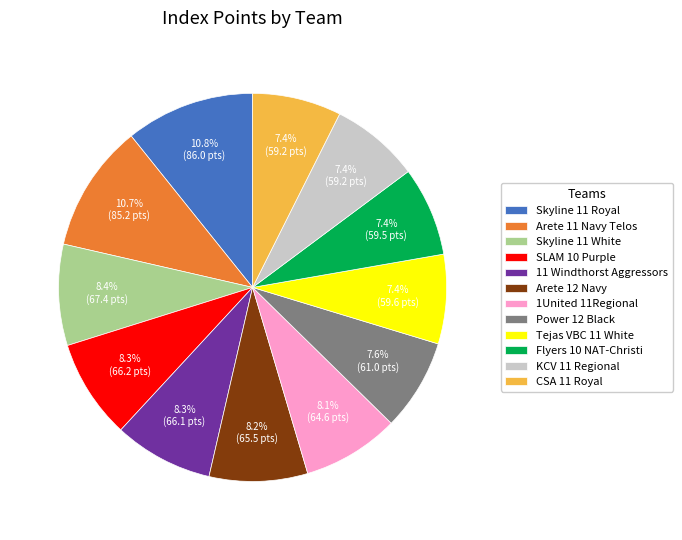

How many slices are in this pie chart?

12